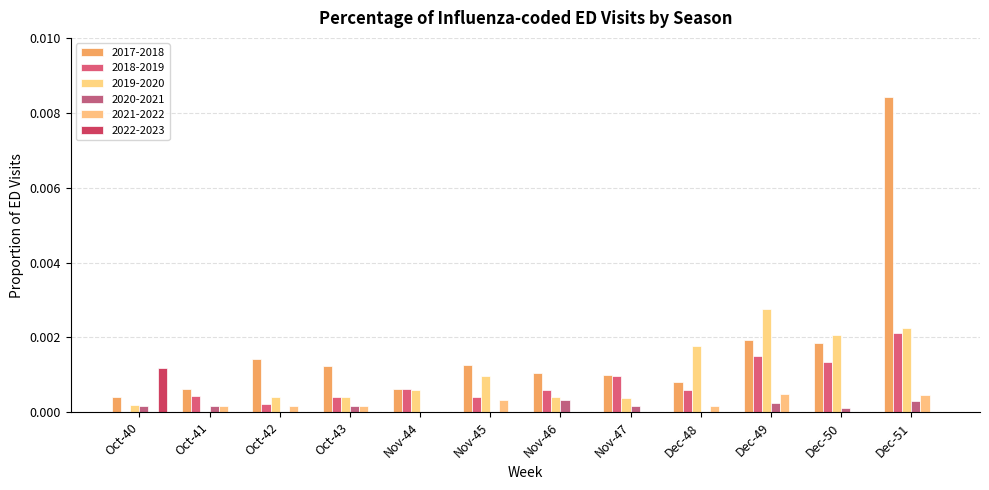

Are the bars horizontal?

No